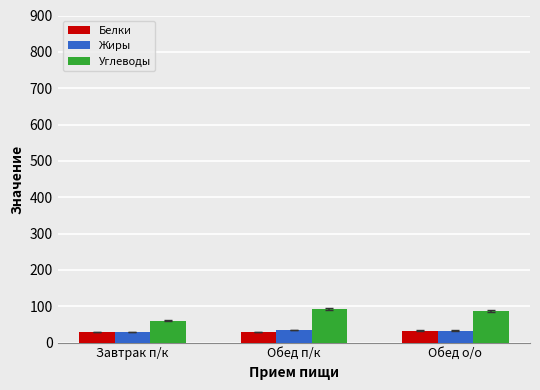

Which series has the widest spread of values?

Углеводы